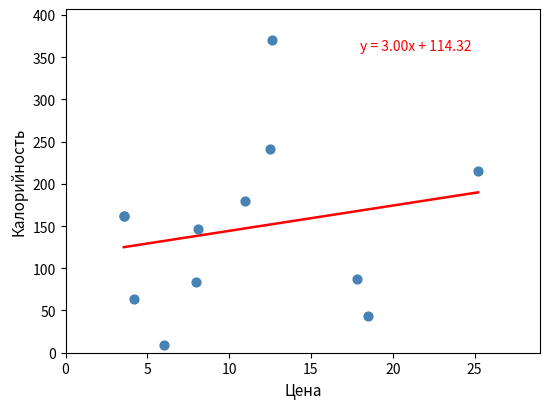

What Y value in the scatter plot is closest to 189?

179.2